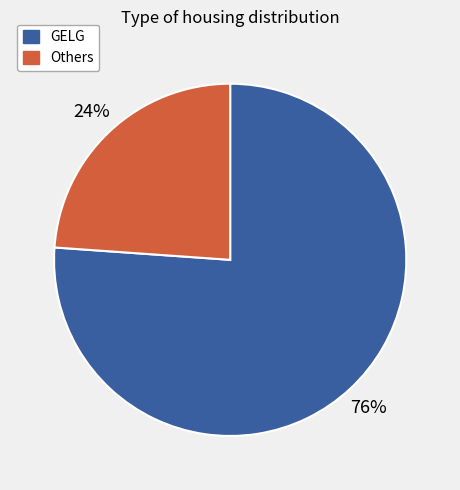

To the nearest percent, what is the difference between the GELG and Others slice percentages?

52%